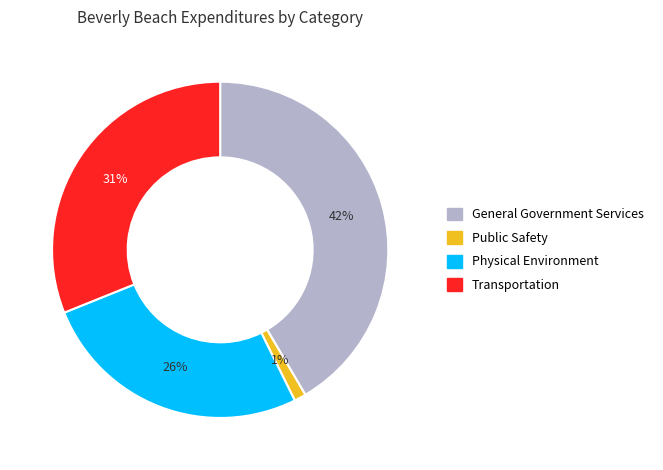

What percentage is the General Government Services slice, to the nearest percent?

42%